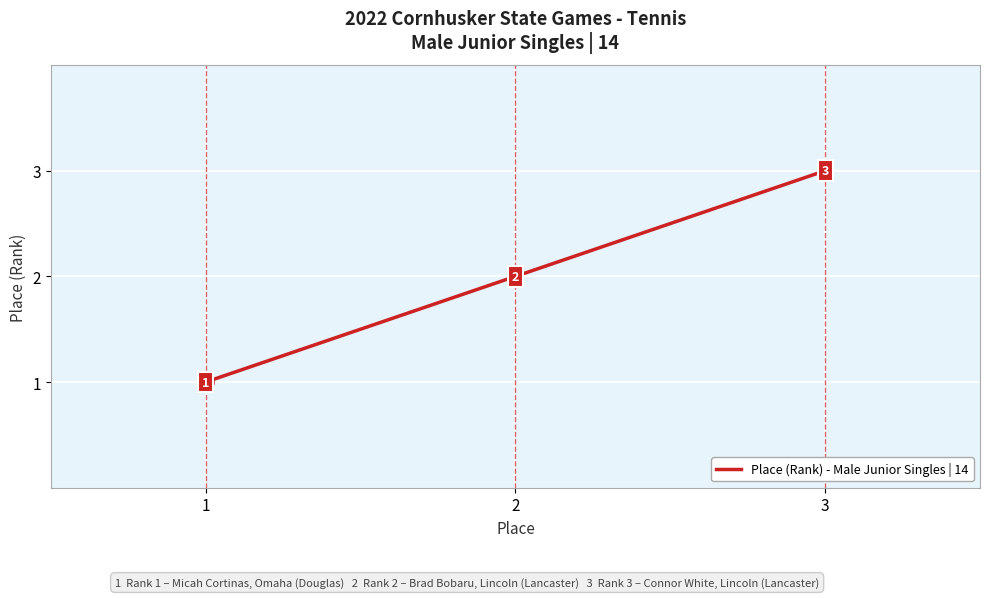

Which has a higher value, 3 or 1?

3